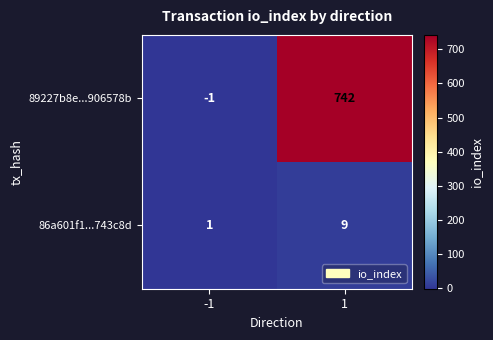

Which series has the largest total across all categories?

89227b8e...906578b